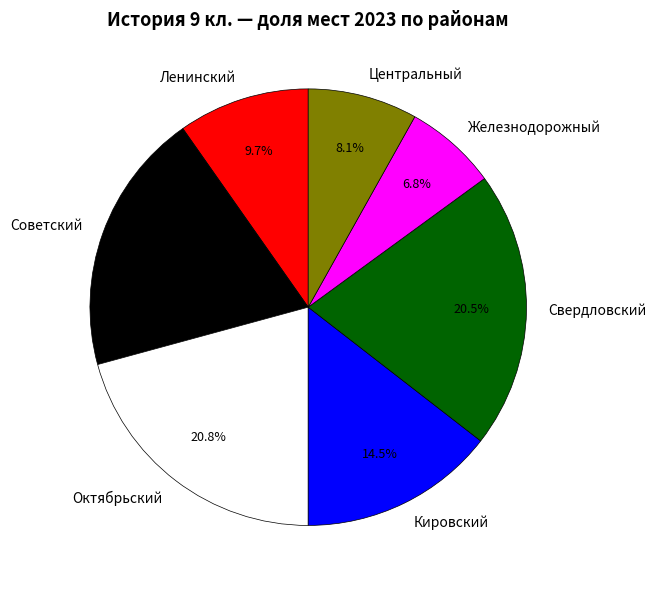

Is there a majority slice in this chart?

No